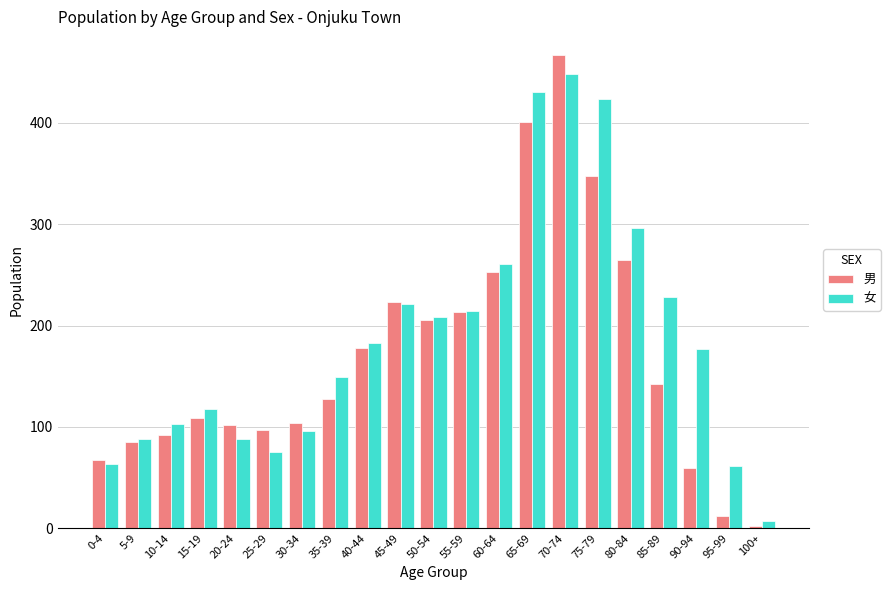

Rank the series at 0-4 from lowest to highest value.

女, 男